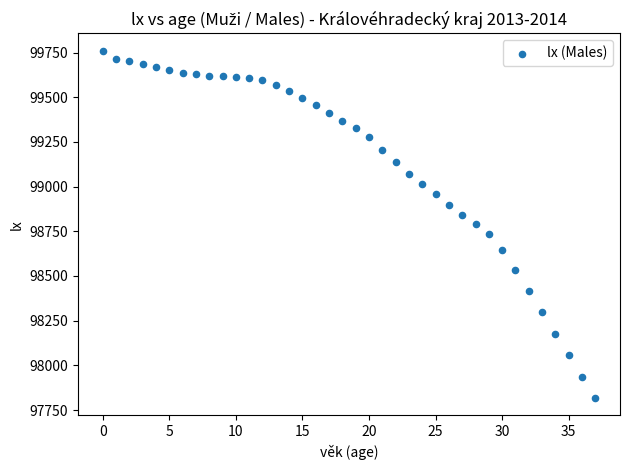

What is the range of Y values (max minus min)?

1944.4